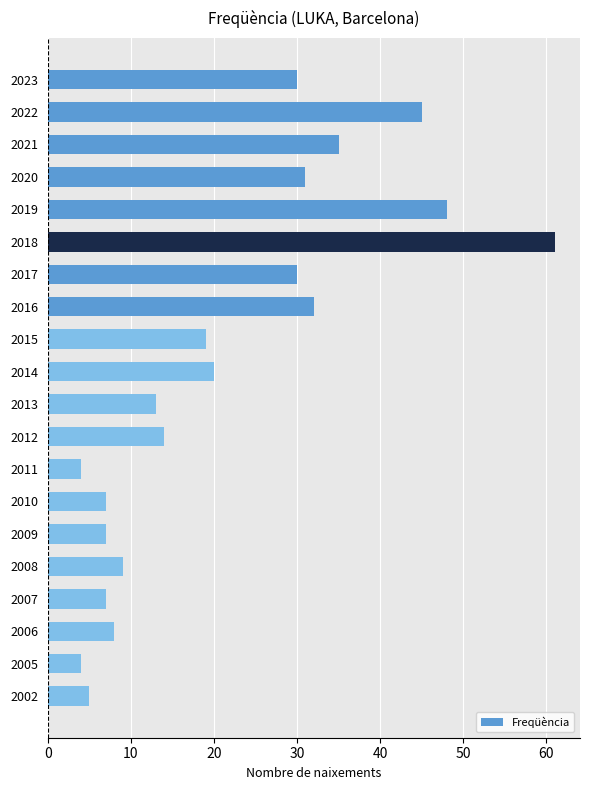

What is the value of the 12th bar from the top?

14